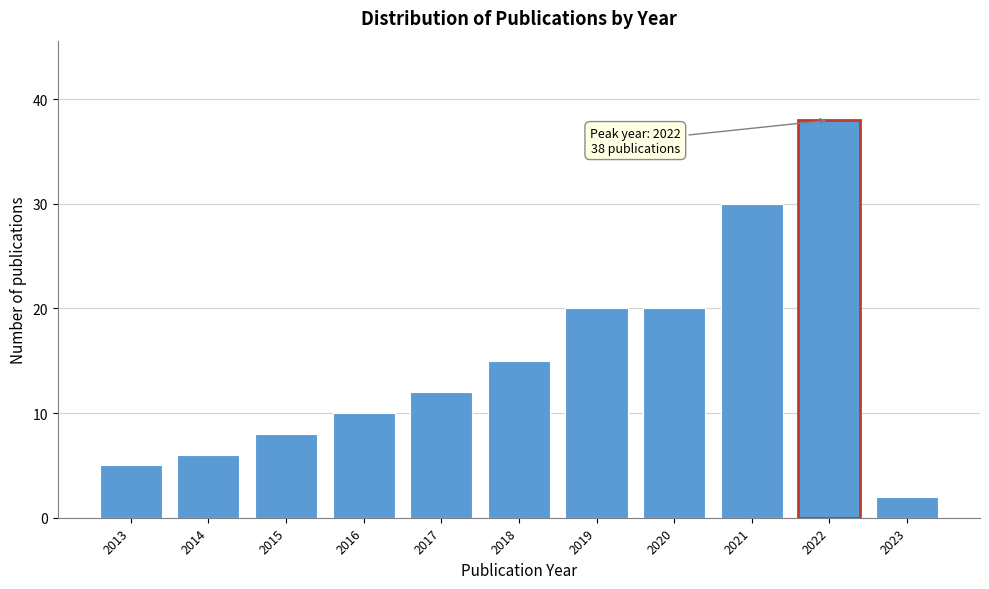

Reading left to right, list all the values displayed in this chart.

5	6	8	10	12	15	20	20	30	38	2